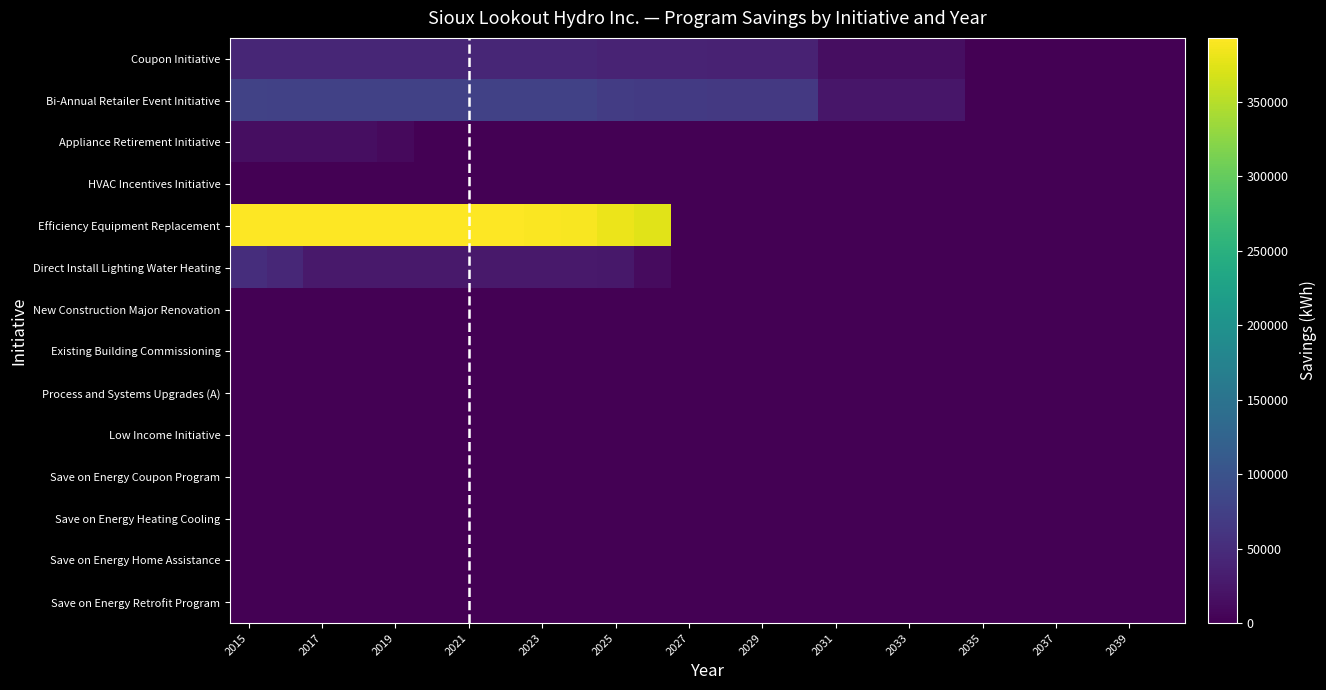

Reading right to left, what are all the values shown in this chart?

Coupon Initiative: 0	0	0	0	0	0	14297	14297	14297	14297	38250	38267	38267	38400	38400	38540	41773	41773	41773	41782	41782	41782	41782	41782	41782	42166
Bi-Annual Retailer Event Initiative: 0	0	0	0	0	0	24191	24191	24191	24191	65298	65451	65451	66890	66890	70521	76475	76475	76475	76515	76515	76515	76515	76515	76515	77899
Appliance Retirement Initiative: 0	0	0	0	0	0	0	0	0	0	0	0	0	0	0	0	0	0	0	0	0	9767	14859	14859	14859	14859
HVAC Incentives Initiative: 0	0	0	0	0	0	0	0	0	0	0	0	0	0	0	0	0	0	0	0	0	0	0	0	0	0
Efficiency Equipment Replacement: 0	0	0	0	0	0	0	0	0	0	0	0	0	0	374666	380903	389455	390349	392698	392698	392698	392698	392698	392698	392698	392698
Direct Install Lighting Water Heating: 0	0	0	0	0	0	0	0	0	0	0	0	0	0	11164	25640	26114	26114	26114	26114	26114	26114	26114	26459	43452	52145
New Construction Major Renovation: 0	0	0	0	0	0	0	0	0	0	0	0	0	0	0	0	0	0	0	0	0	0	0	0	0	0
Existing Building Commissioning: 0	0	0	0	0	0	0	0	0	0	0	0	0	0	0	0	0	0	0	0	0	0	0	0	0	0
Process and Systems Upgrades (A): 0	0	0	0	0	0	0	0	0	0	0	0	0	0	0	0	0	0	0	0	0	0	0	0	0	0
Low Income Initiative: 0	0	0	0	0	0	0	0	0	0	0	0	0	0	0	0	0	0	0	0	0	0	0	0	0	0
Save on Energy Coupon Program: 0	0	0	0	0	0	0	0	0	0	0	0	0	0	0	0	0	0	0	0	0	0	0	0	0	0
Save on Energy Heating Cooling: 0	0	0	0	0	0	0	0	0	0	0	0	0	0	0	0	0	0	0	0	0	0	0	0	0	0
Save on Energy Home Assistance: 0	0	0	0	0	0	0	0	0	0	0	0	0	0	0	0	0	0	0	0	0	0	0	0	0	0
Save on Energy Retrofit Program: 0	0	0	0	0	0	0	0	0	0	0	0	0	0	0	0	0	0	0	0	0	0	0	0	0	0